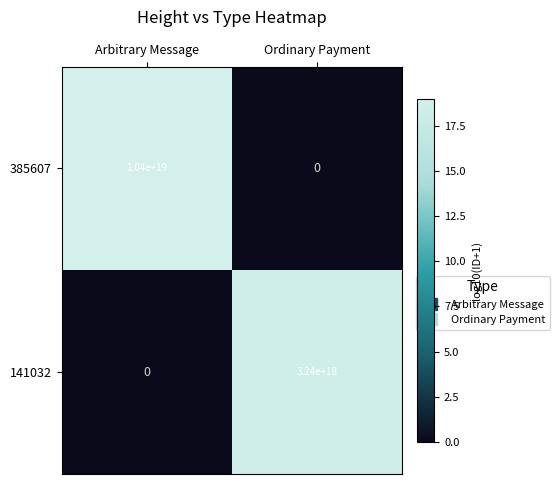

At which label does 141032 reach its minimum?

Arbitrary Message